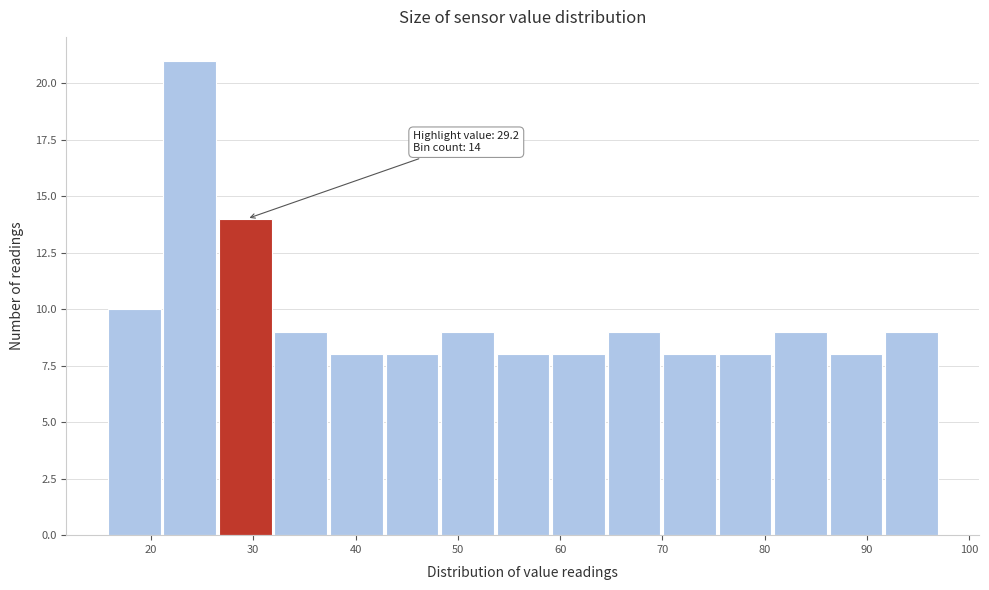

Which range on the x-axis has the tallest bar?

21 to 27